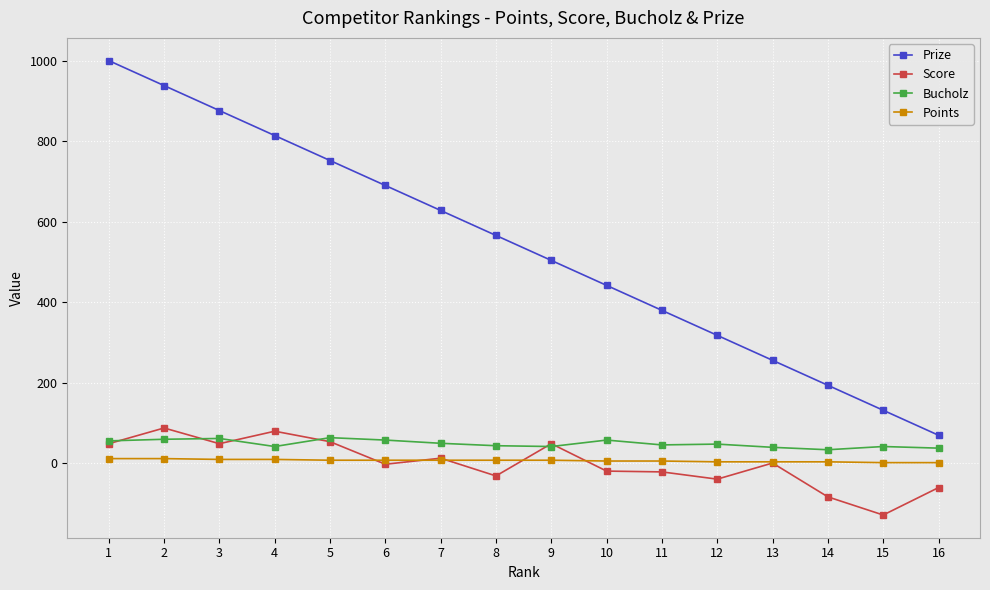

How many lines are shown in the chart?

4